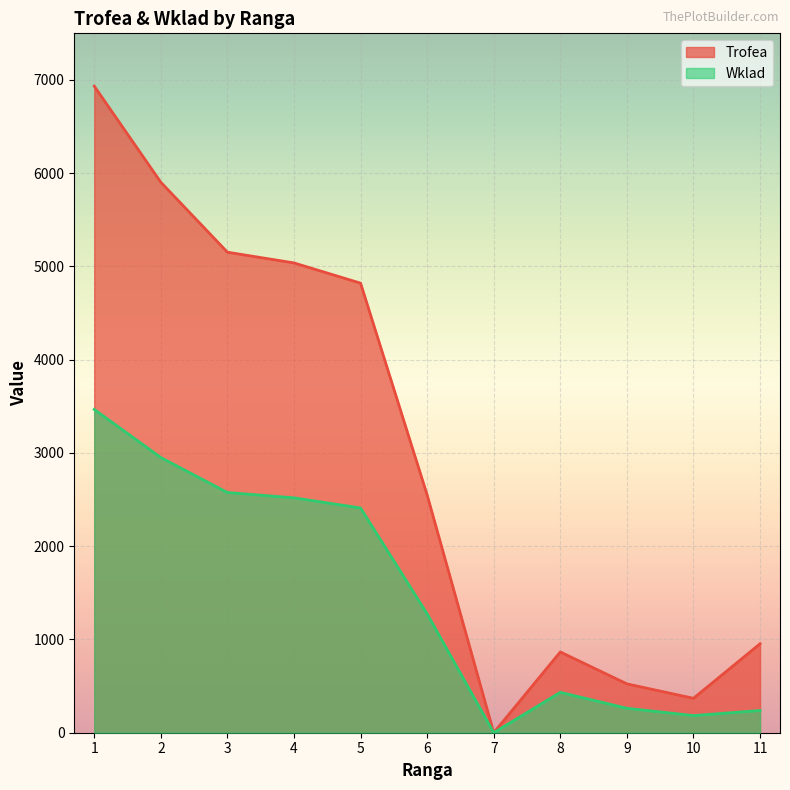

Which series has the widest spread of values?

Trofea